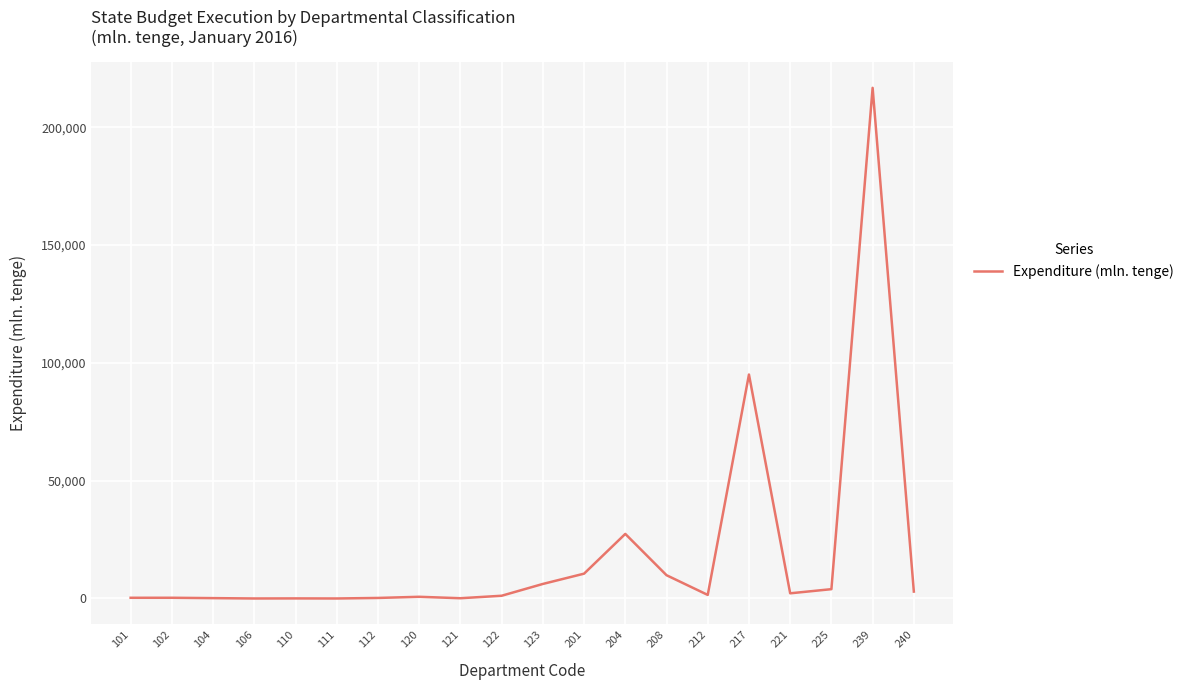

Read the value at 111.

3.2